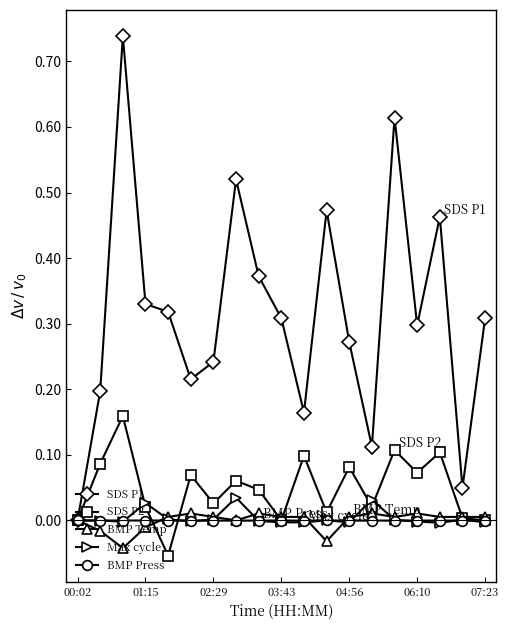

Which series has the widest spread of values?

SDS P1